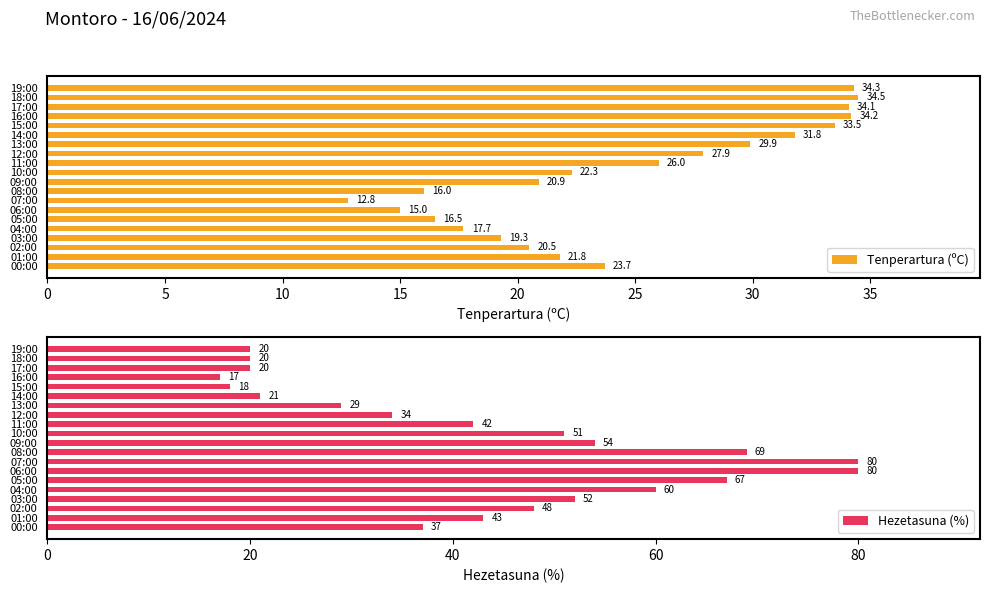

What is the difference between the maximum and minimum values in the Hezetasuna (%) series?

63